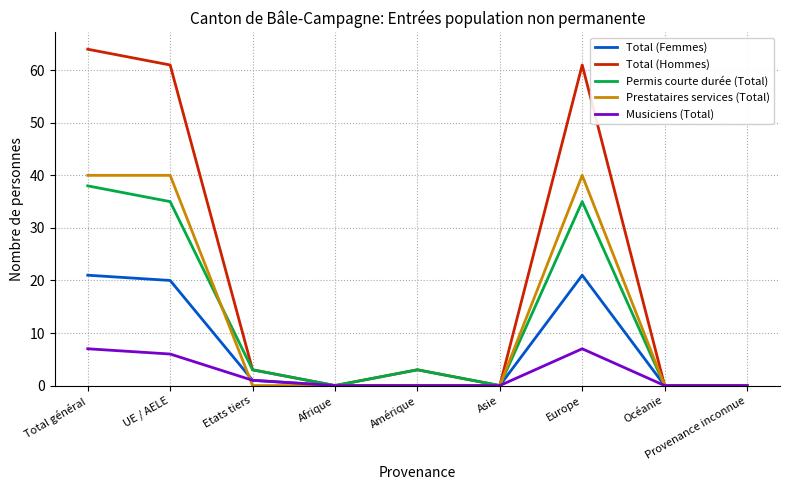

What is the maximum value shown in the chart?

64